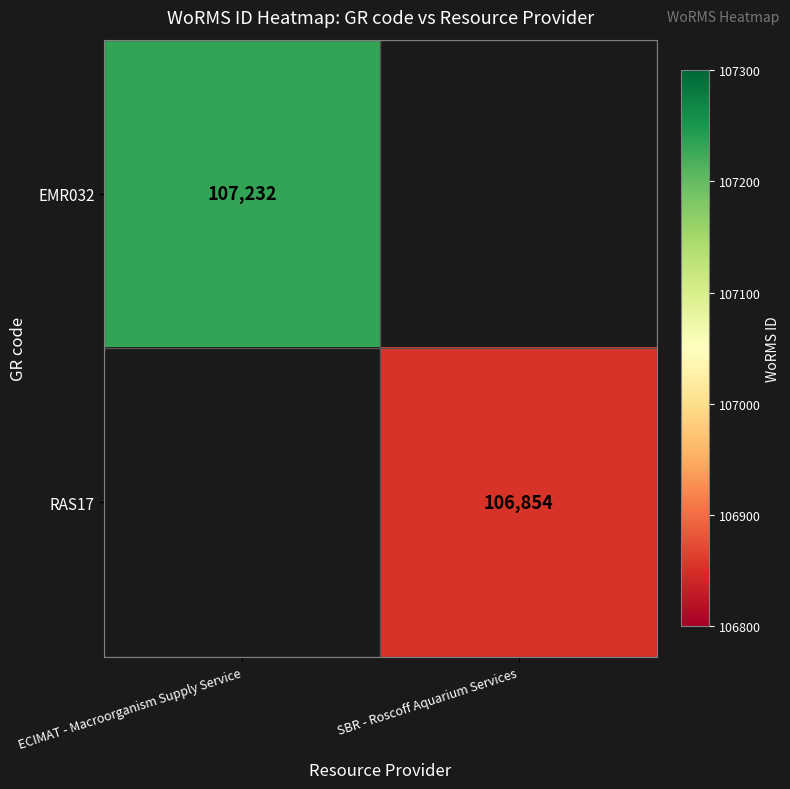

The EMR032 series shows 107232 at ECIMAT - Macroorganism Supply Service. True or false?

True